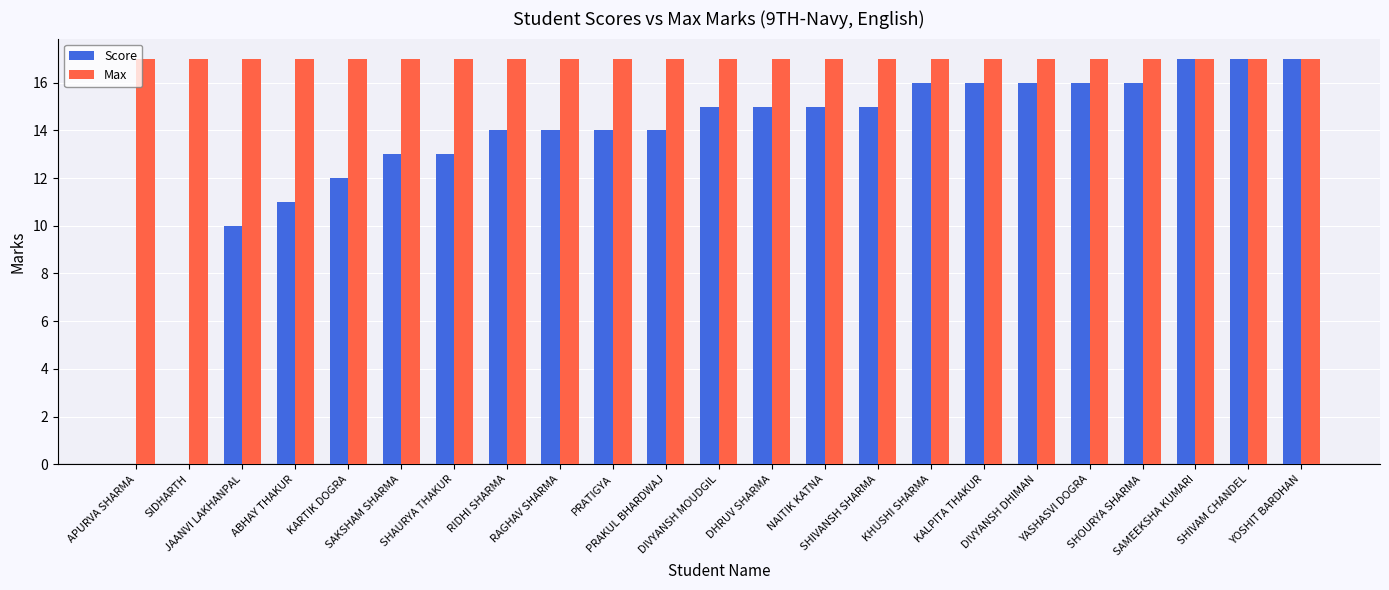

Are the bars grouped side by side (vs. stacked)?

Yes